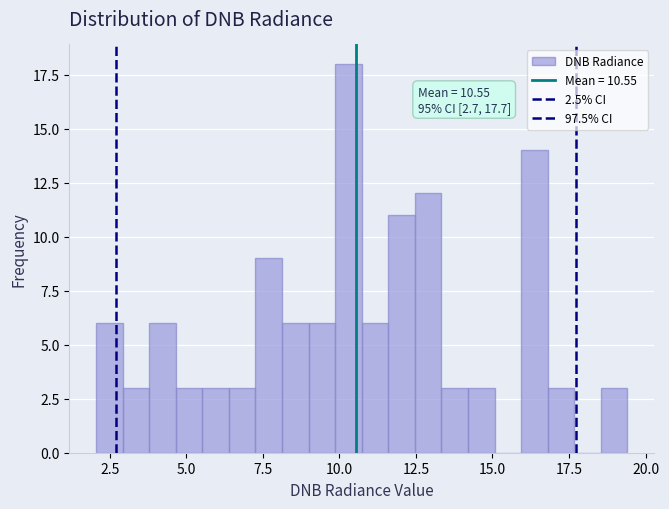

Around what value on the x-axis is the tallest bar? Give the approximate position of its centre, as read against the axis.

10.5